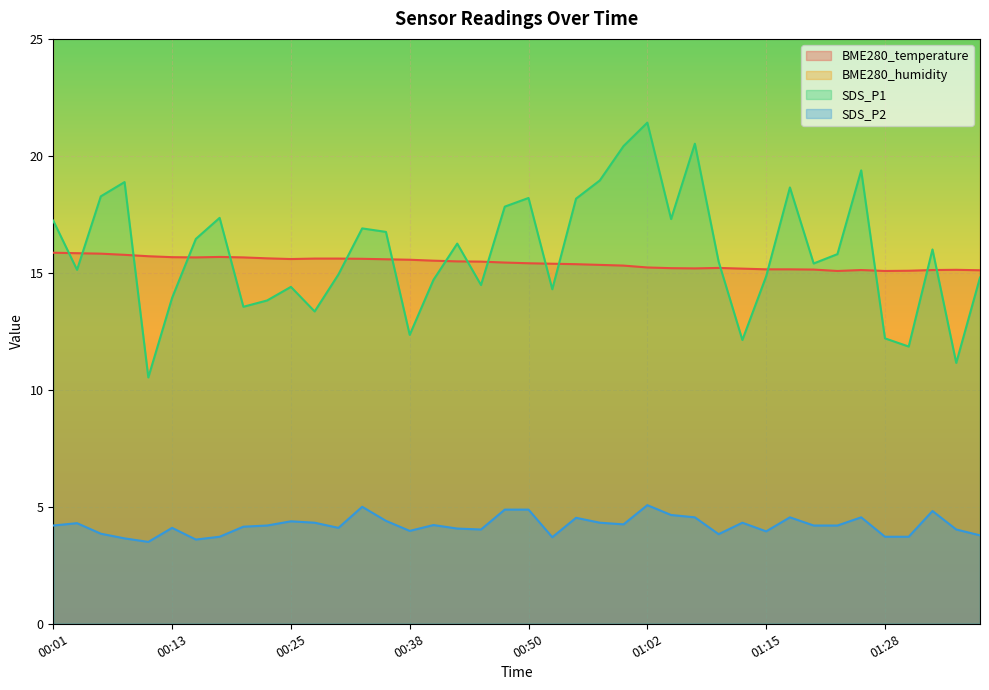

What is the approximate value of SDS_P1 at 00:33?

16.9